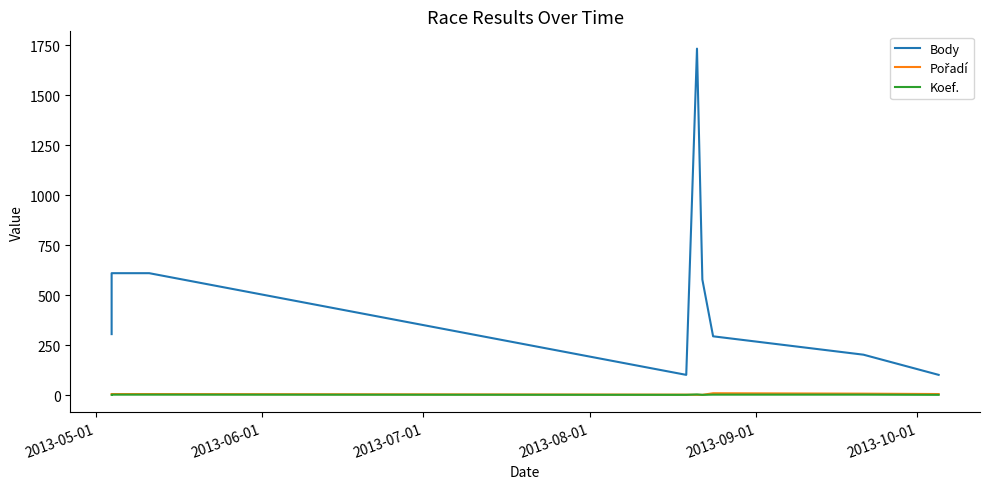

Between 2013-06-01 and 2013-09-01, which series saw the biggest shift?

Body